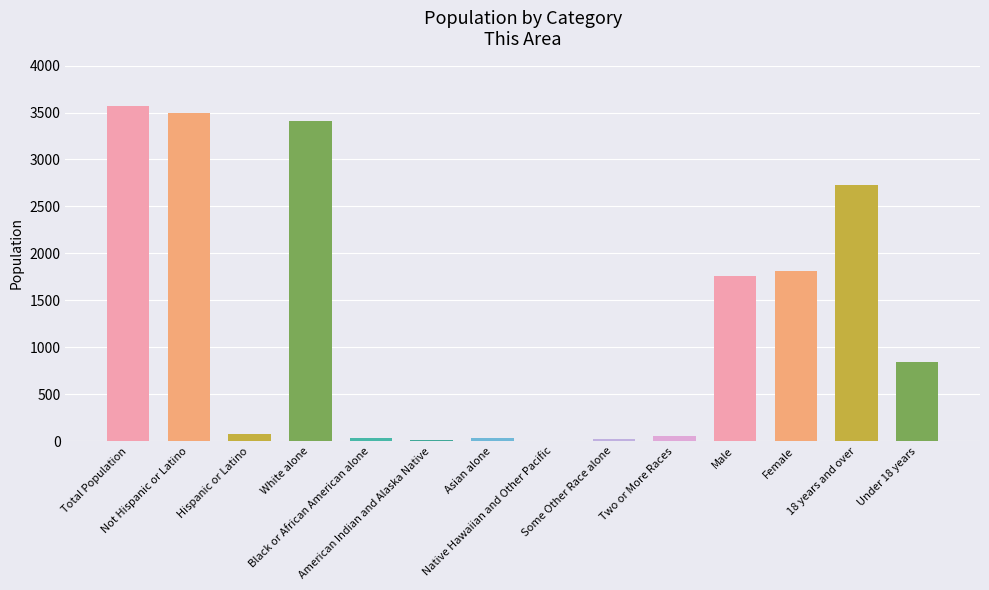

How many bars are there in total?

14